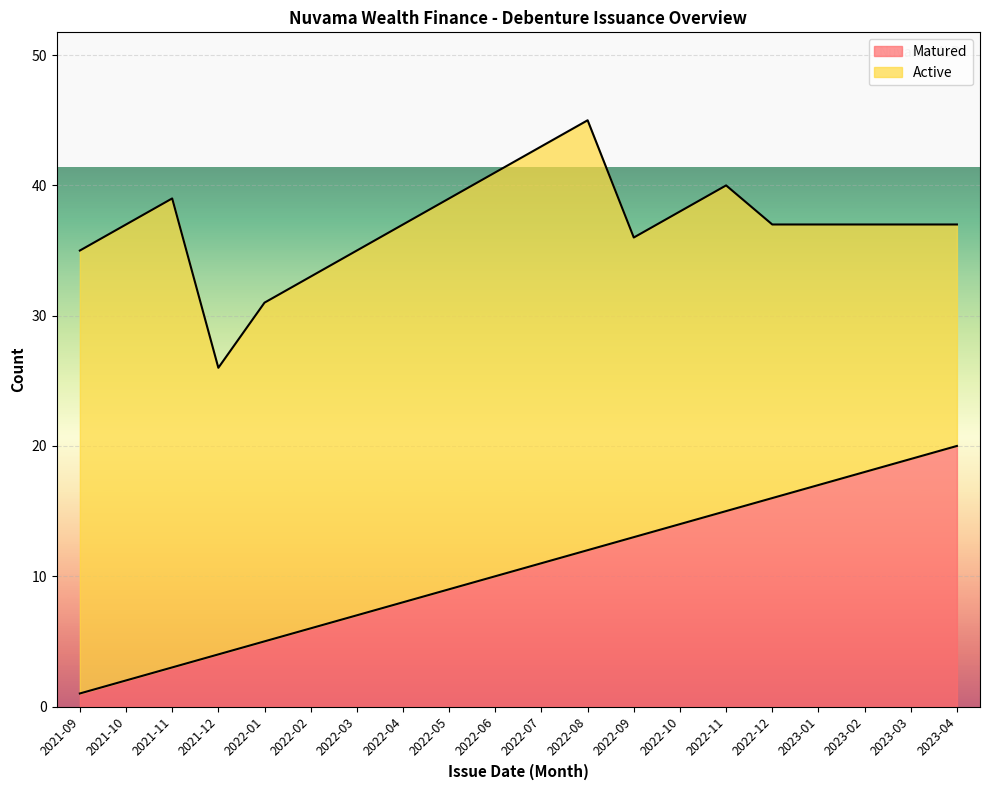

Is it true that Matured equals 10 at 2022-06?

True